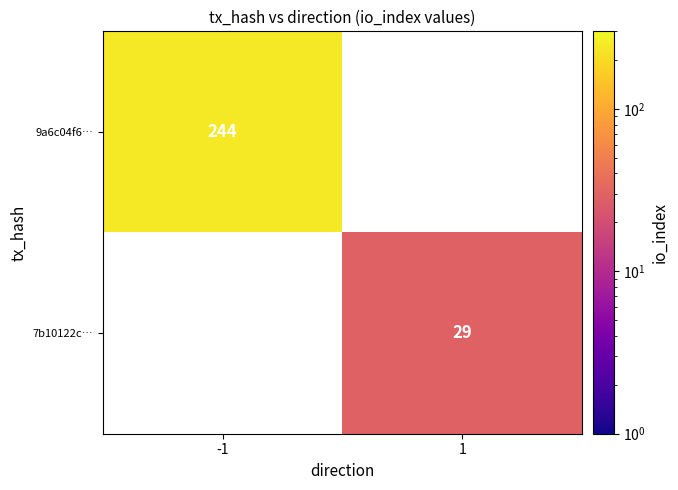

What is the smallest value displayed?

29.0